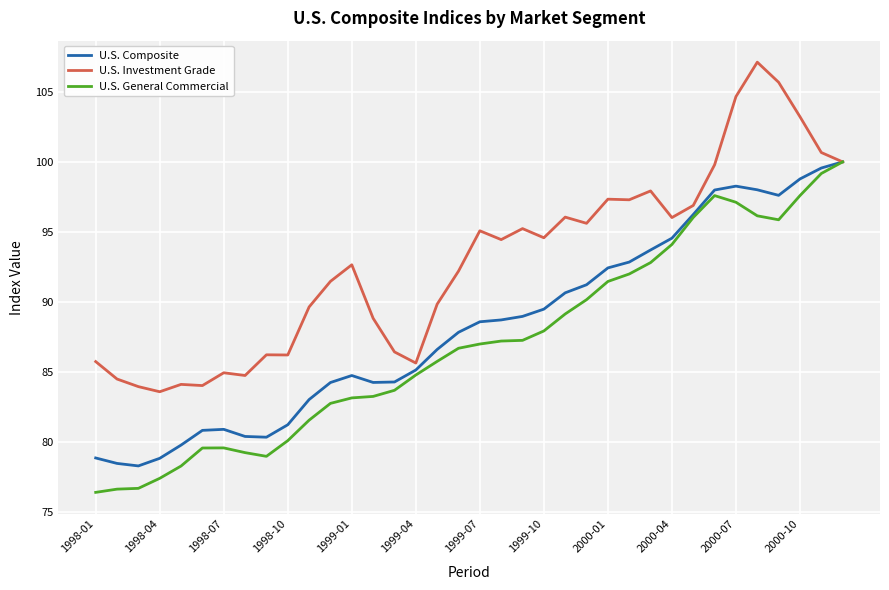

Rank the series by their average value, from lowest to highest.

U.S. General Commercial, U.S. Composite, U.S. Investment Grade